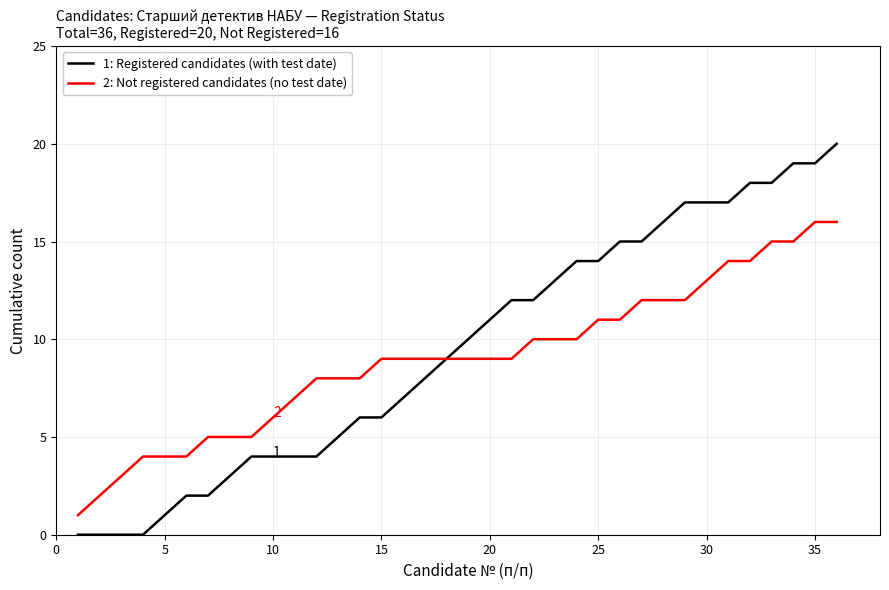

What is the difference between the maximum and minimum values in the 2: Not registered candidates (no test date) series?

15